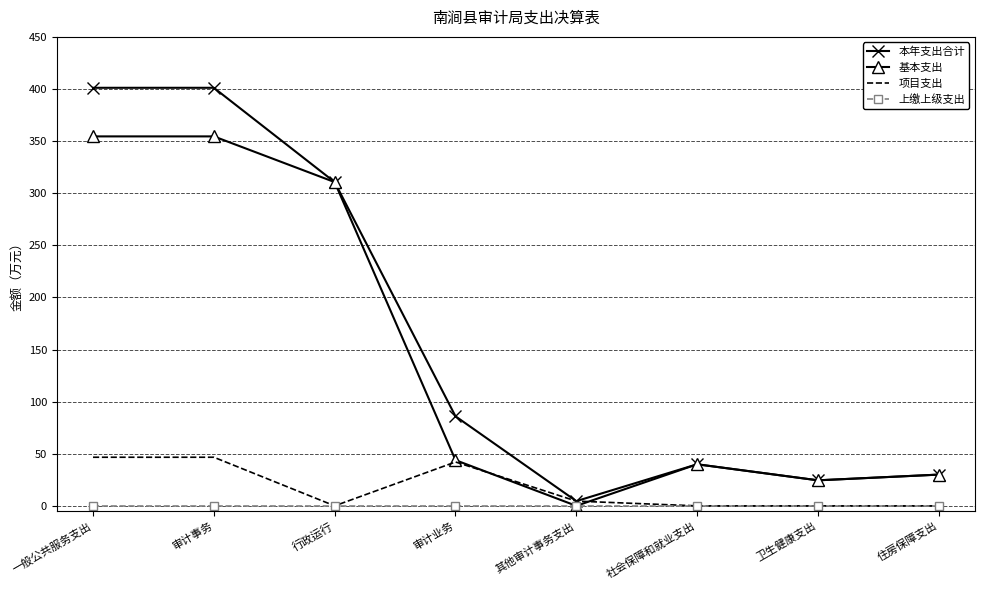

What is the approximate value of 基本支出 at 审计事务?

354.5